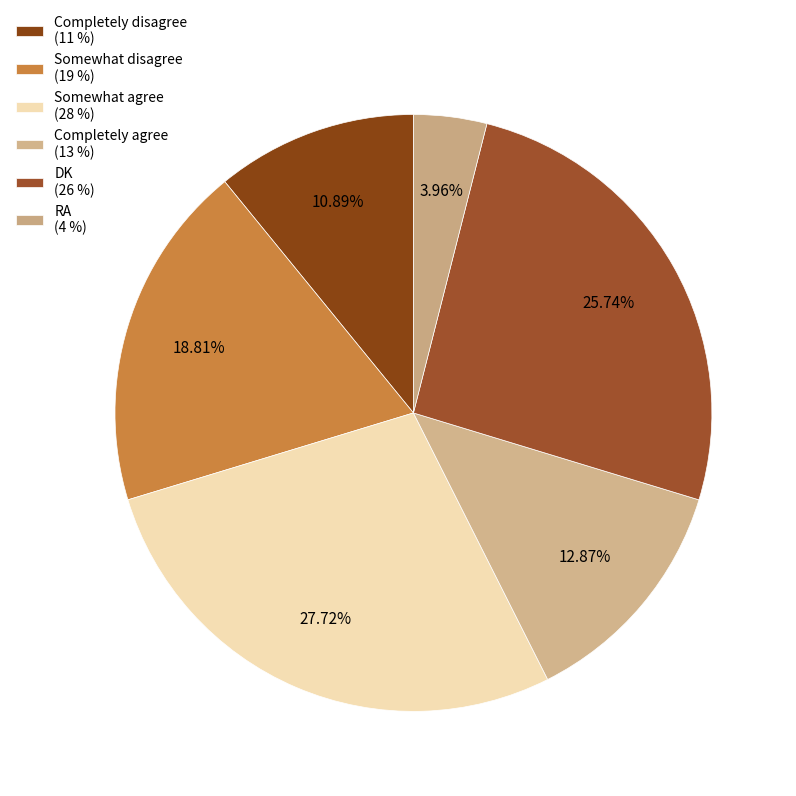

To the nearest percent, what percentage of the pie is Completely disagree?

11%